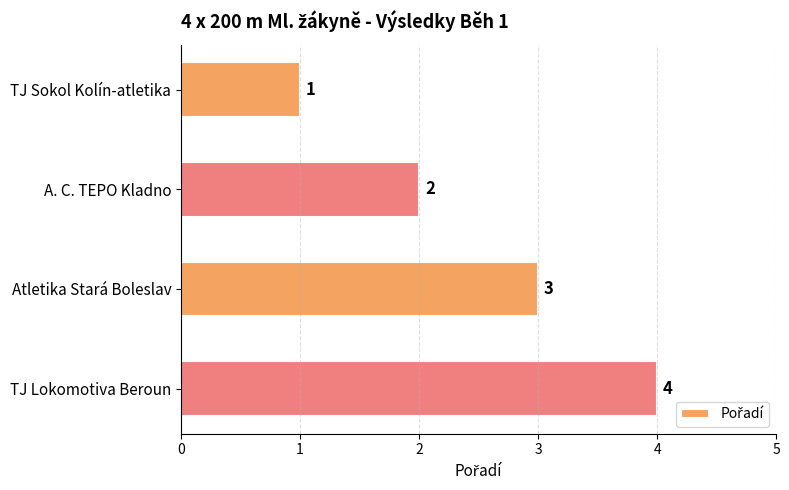

At which category does the chart reach its peak across all series?

TJ Lokomotiva Beroun